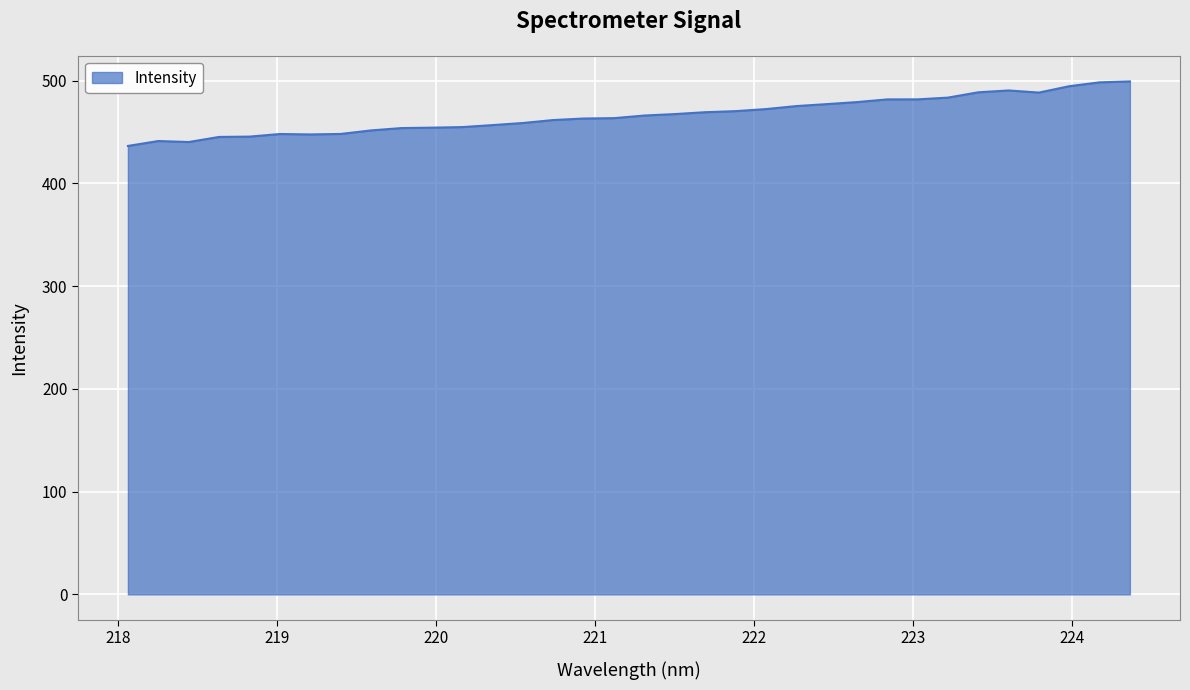

What is the maximum value shown in the chart?

499.1